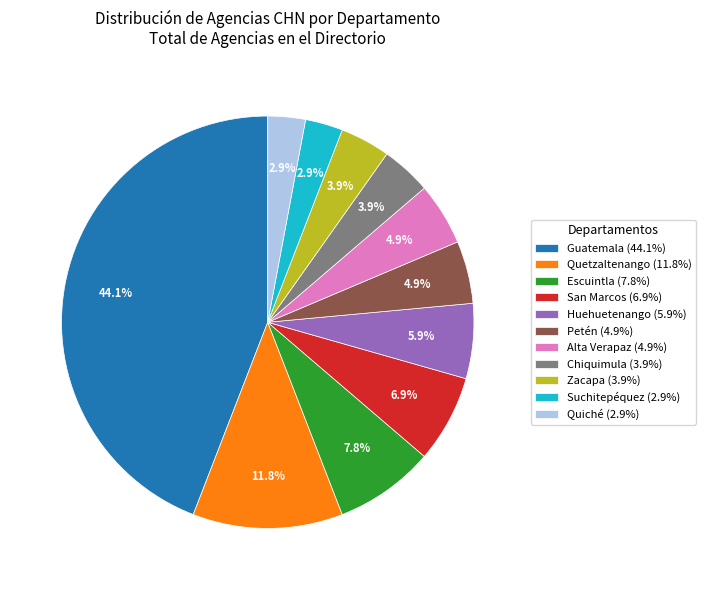

Is there any slice that represents more than half of the pie?

No